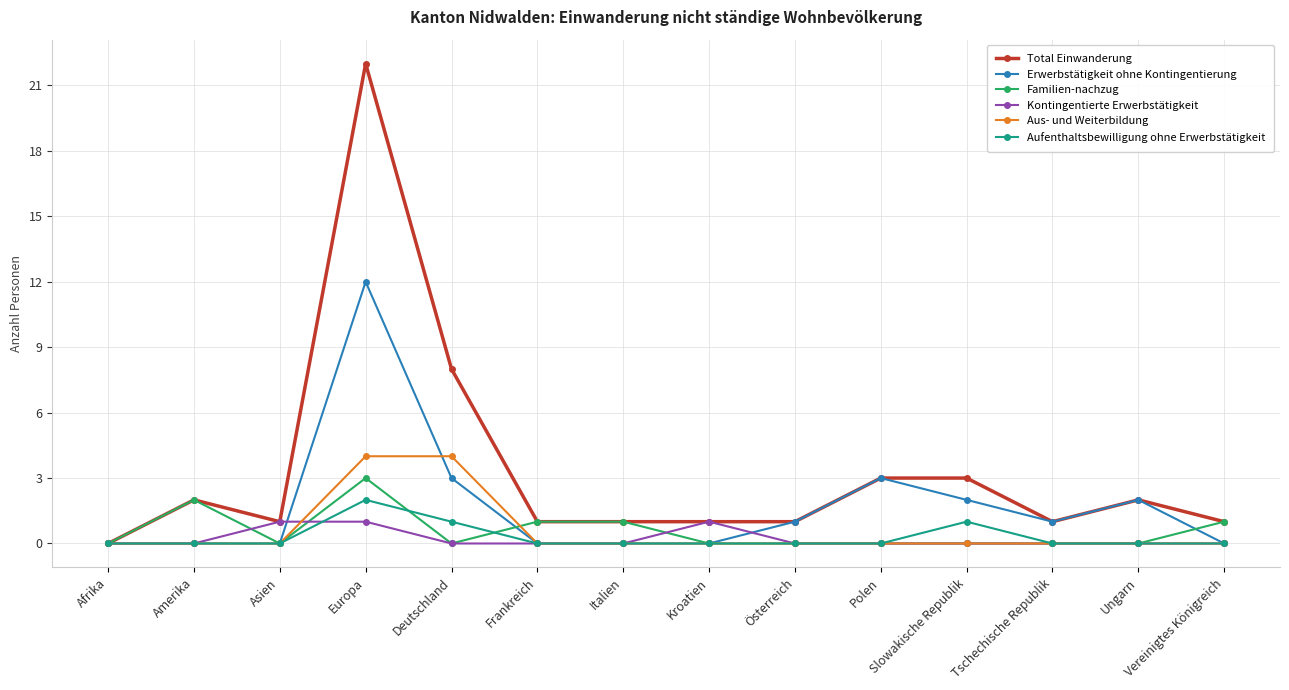

What is the difference between the highest and lowest values at Frankreich?

1